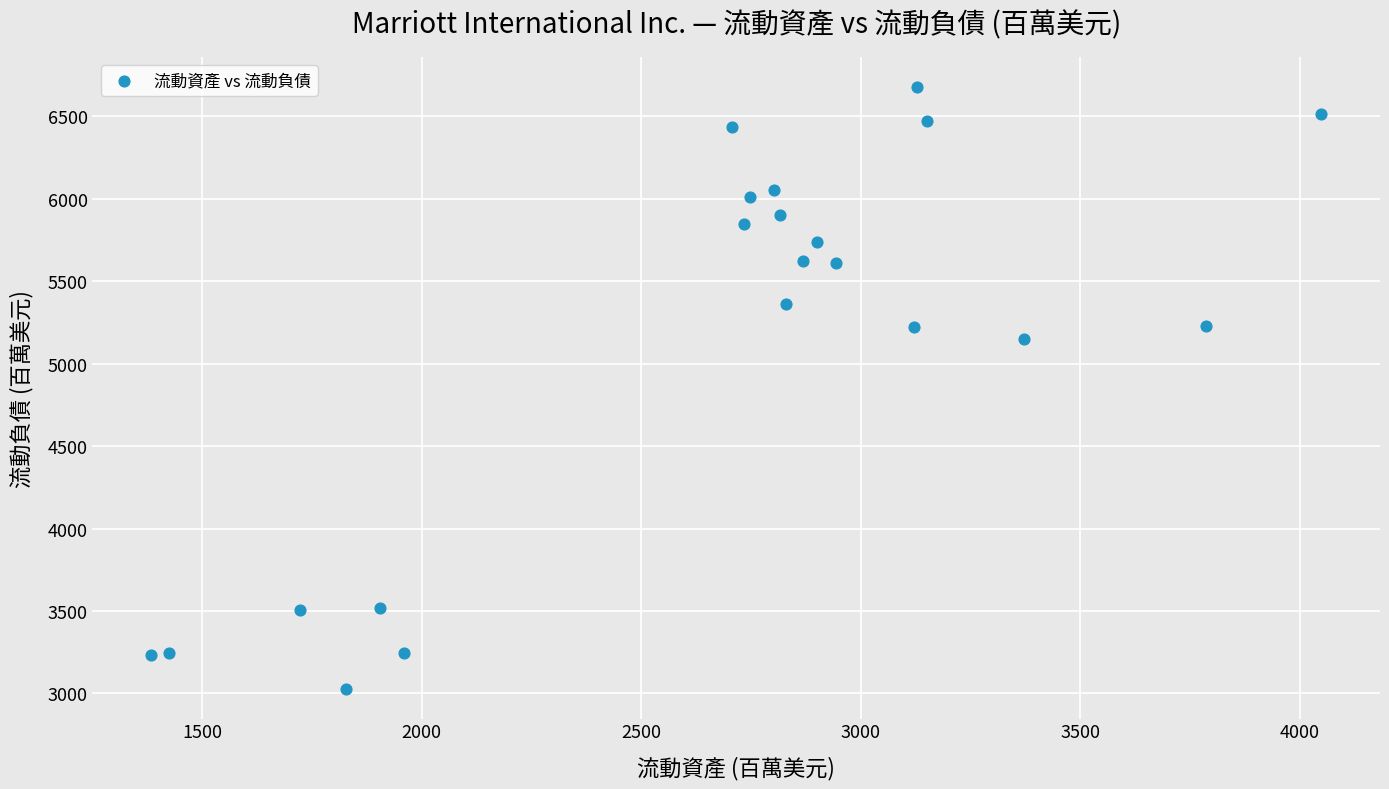

What Y value in the scatter plot is closest to 4853?

5147